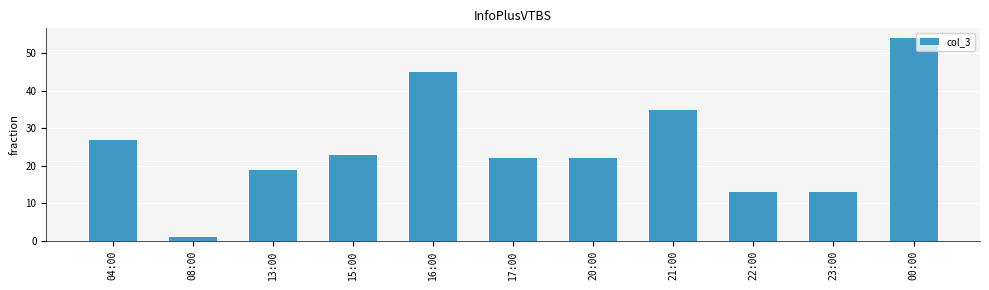

How many bars are there in total?

11